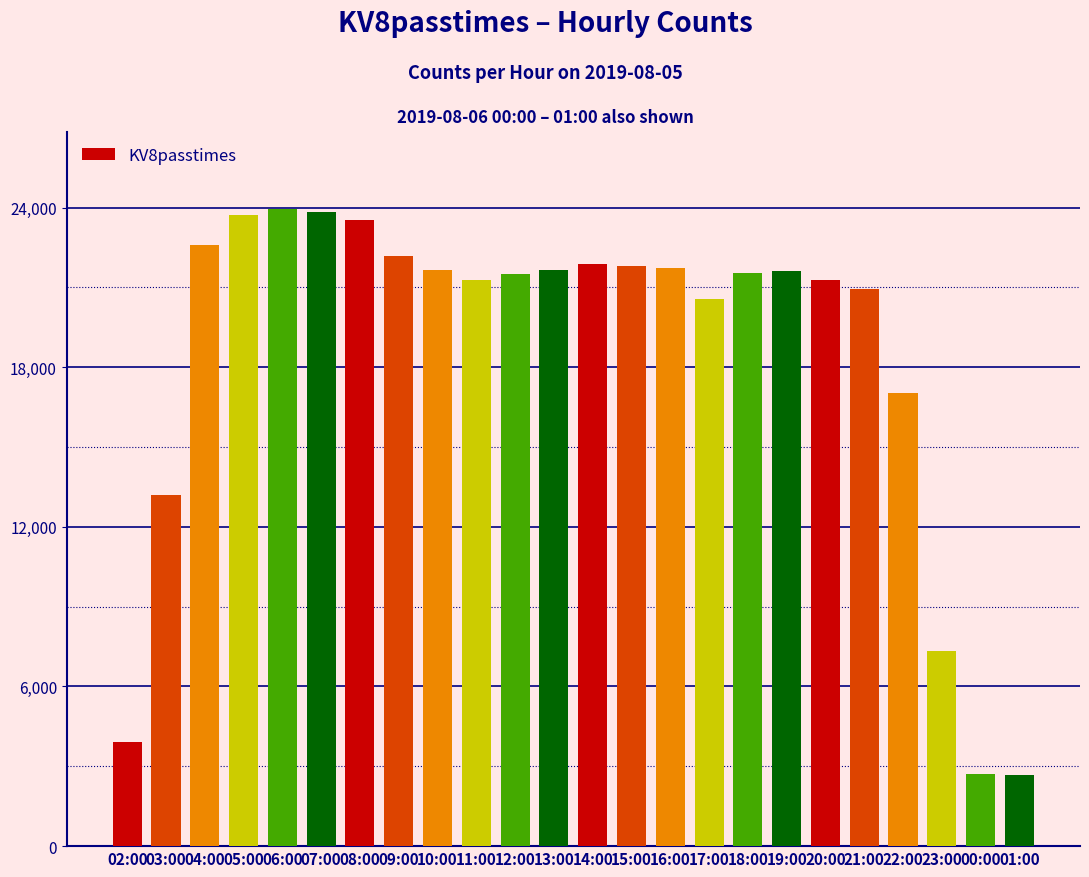

At which label does the data first exceed 21626?

04:00